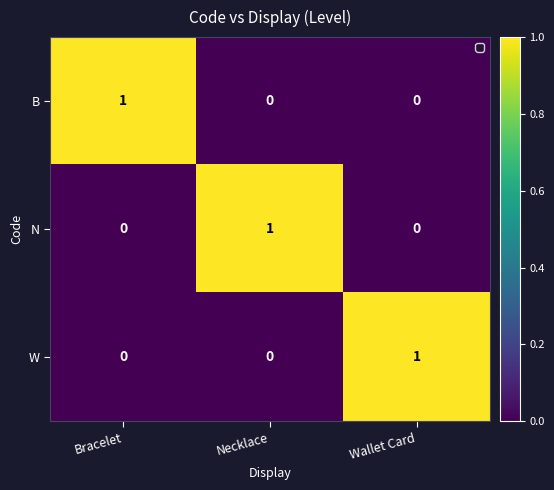

Is the value of N at Wallet Card greater than the value of B at Bracelet?

No